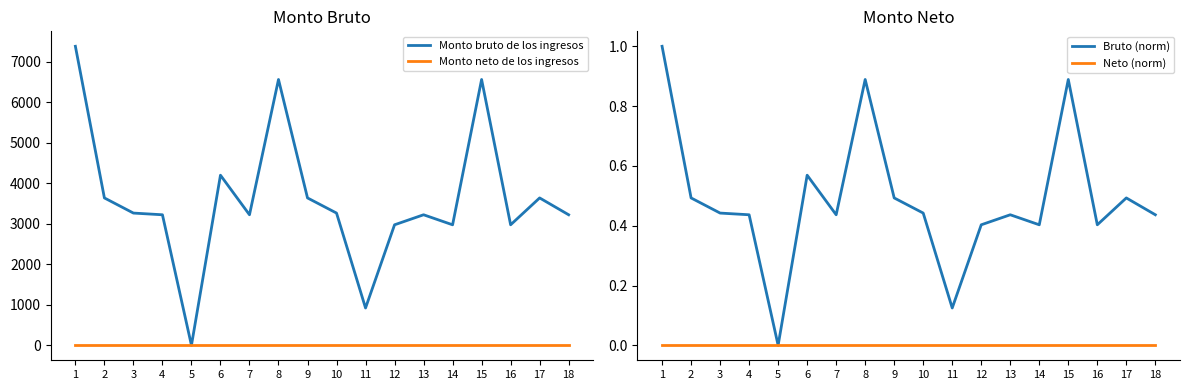

What is the sum of all Monto bruto de los ingresos values?

64934.6